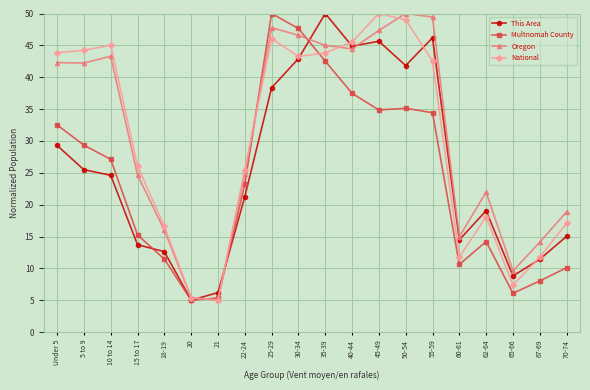

What value does the This Area series have at 67-69?

11.4